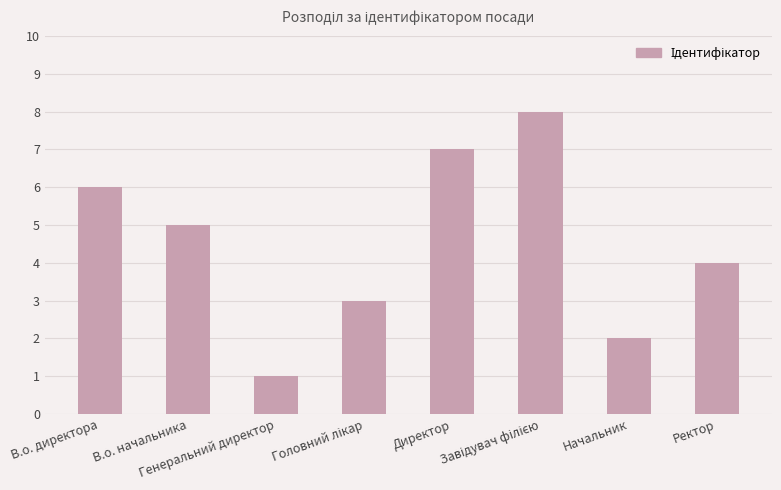

At which category does the chart reach its minimum across all series?

Генеральний директор